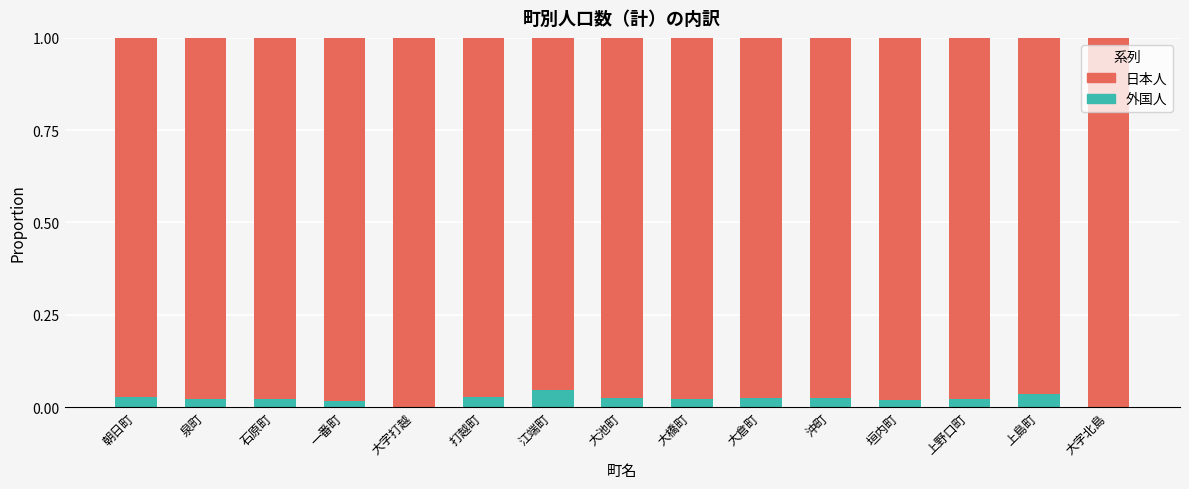

What are all the series names shown in the legend?

日本人, 外国人